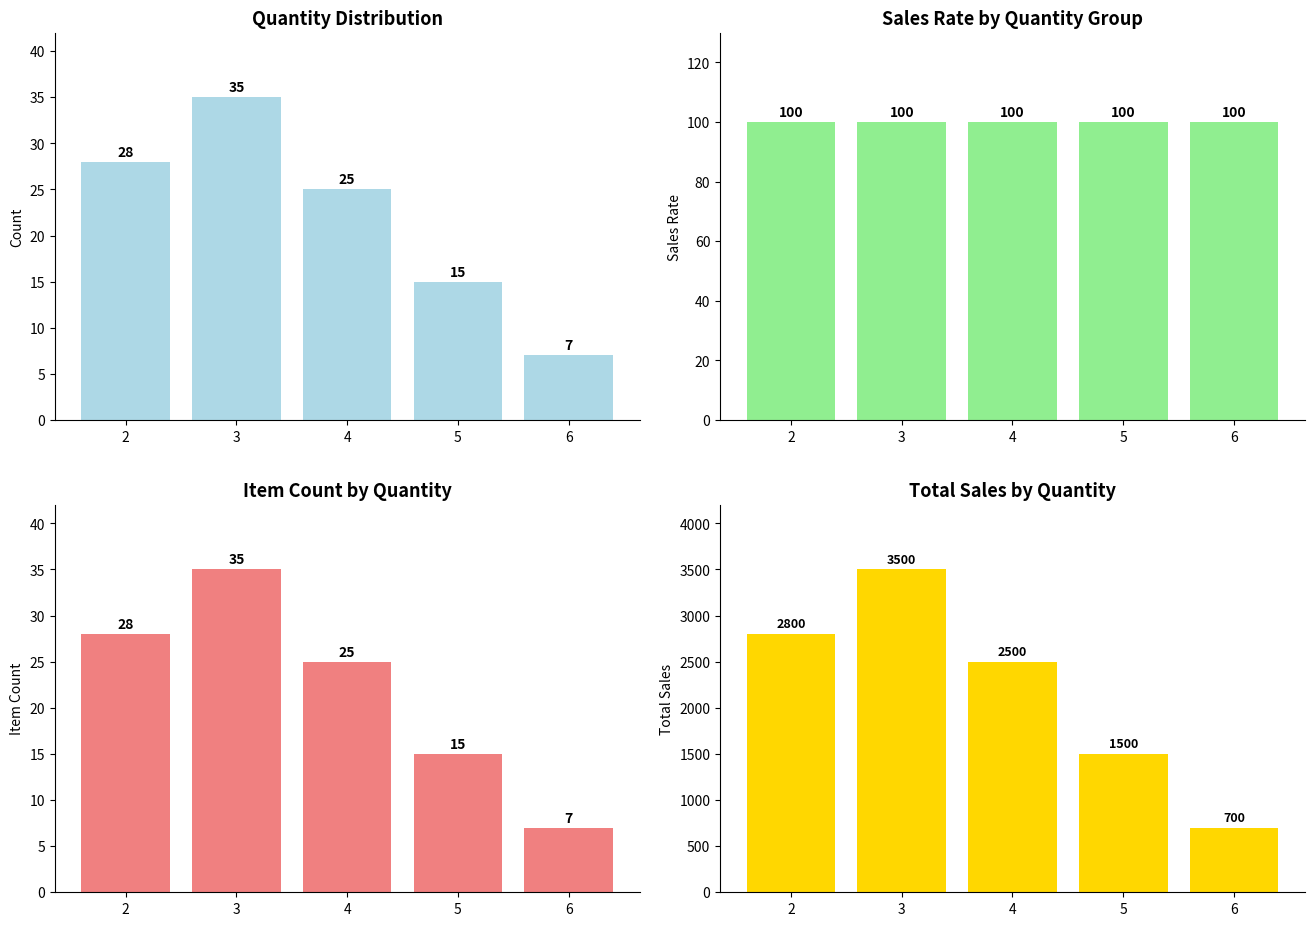

Which series changed the most between 3 and 6?

Total Sales